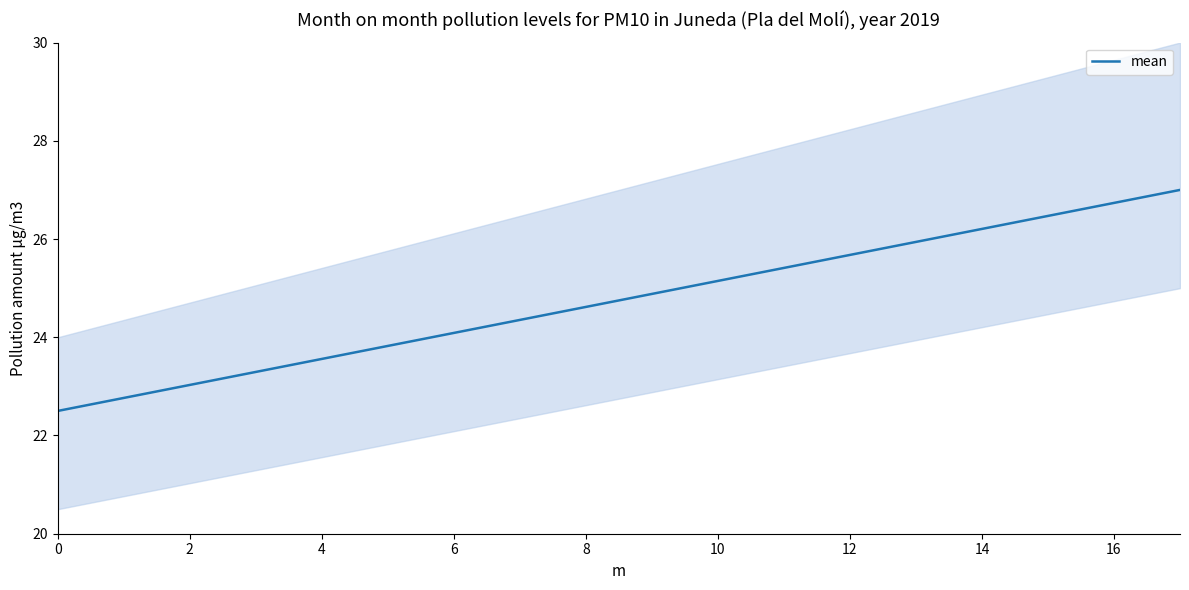

The mean series shows 24.6 at 8. True or false?

True